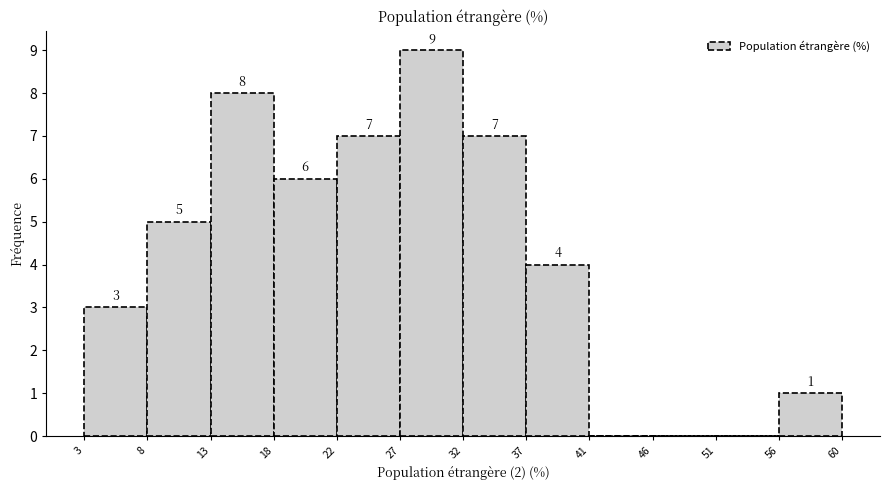

Over which range of the x-axis is the bar tallest?

27 to 32